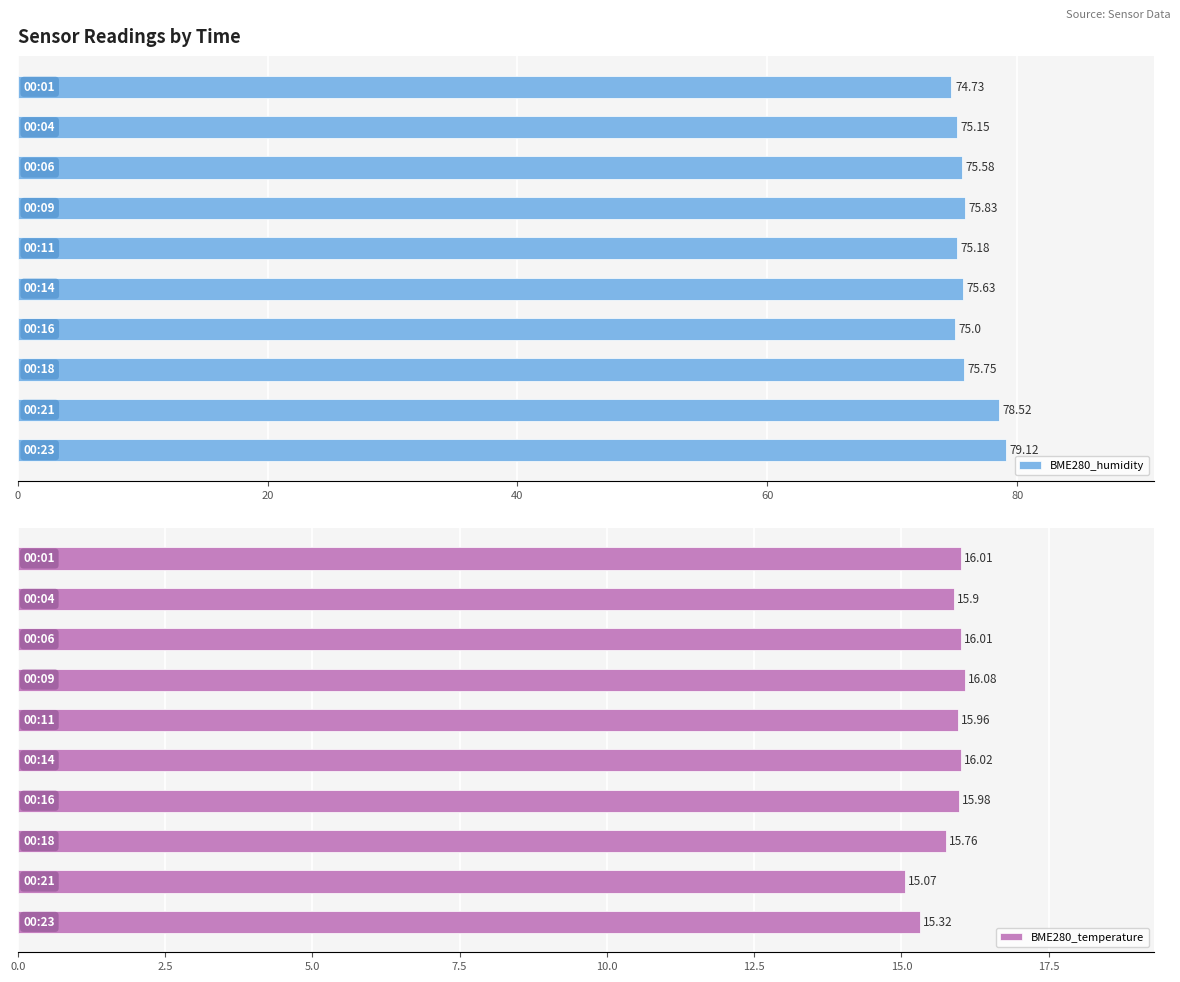

At 7, list the series in order from largest to smallest.

BME280_humidity, BME280_temperature